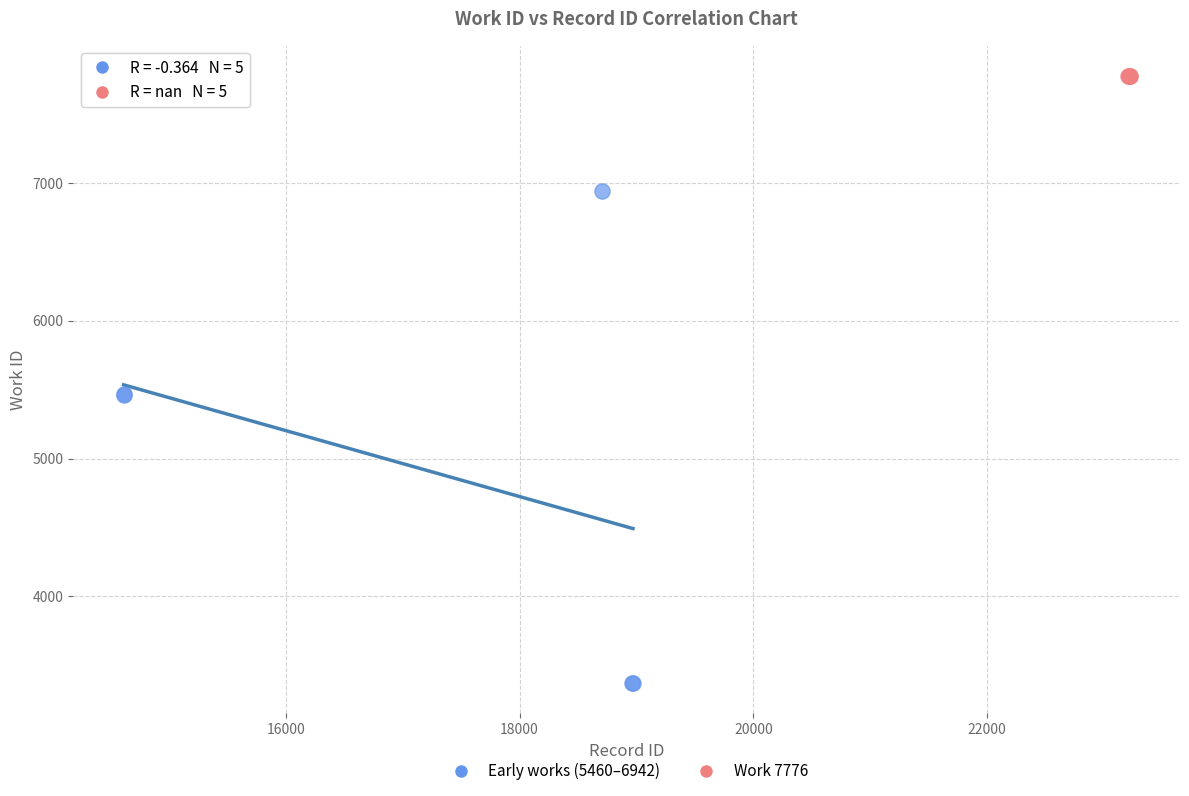

Which series contains the highest Y value?

Work 7776